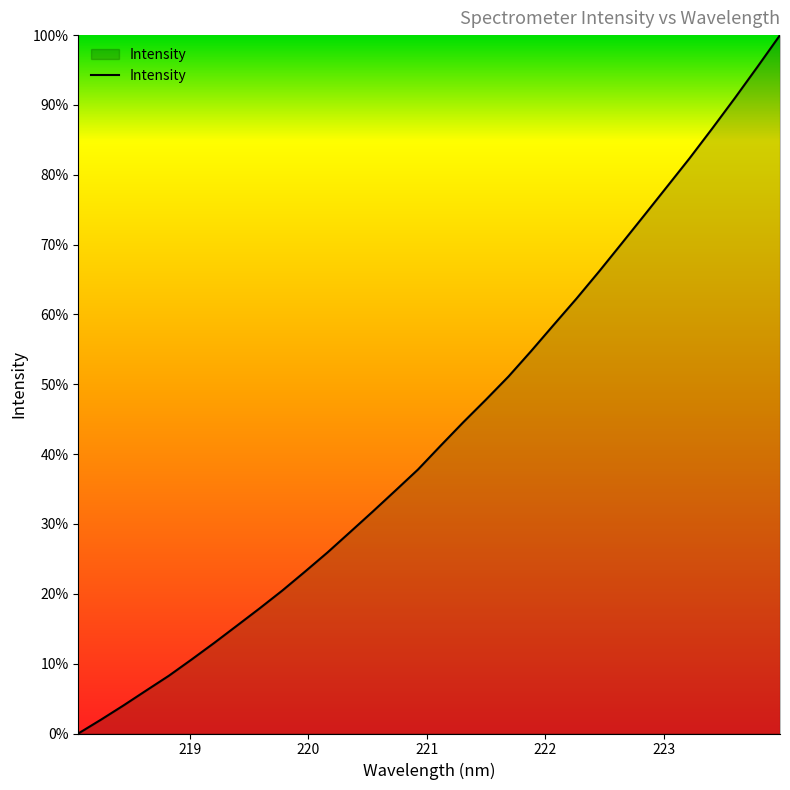

Does the chart display data point markers on the line(s)?

No